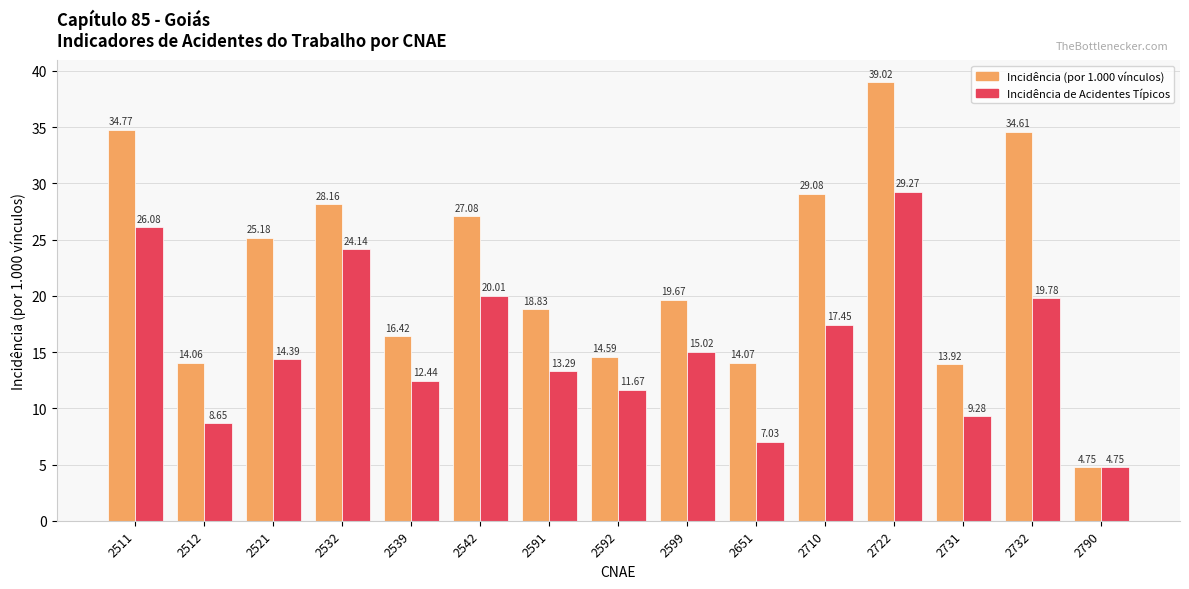

Which series has the widest spread of values?

Incidência (por 1.000 vínculos)